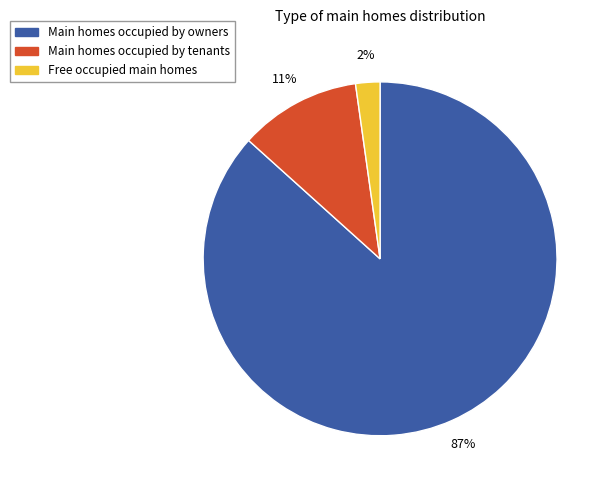

What is the majority slice?

Main homes occupied by owners